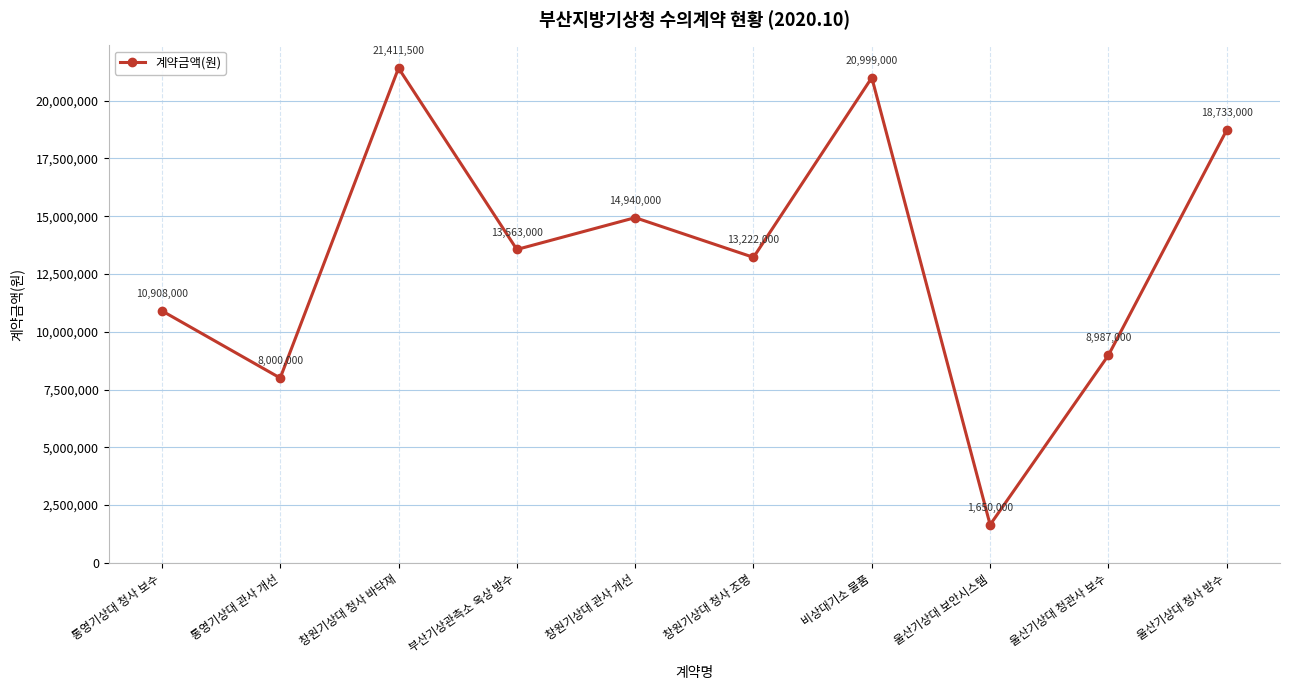

Is it true that the value at 울산기상대 보안시스템 is 778371?

False